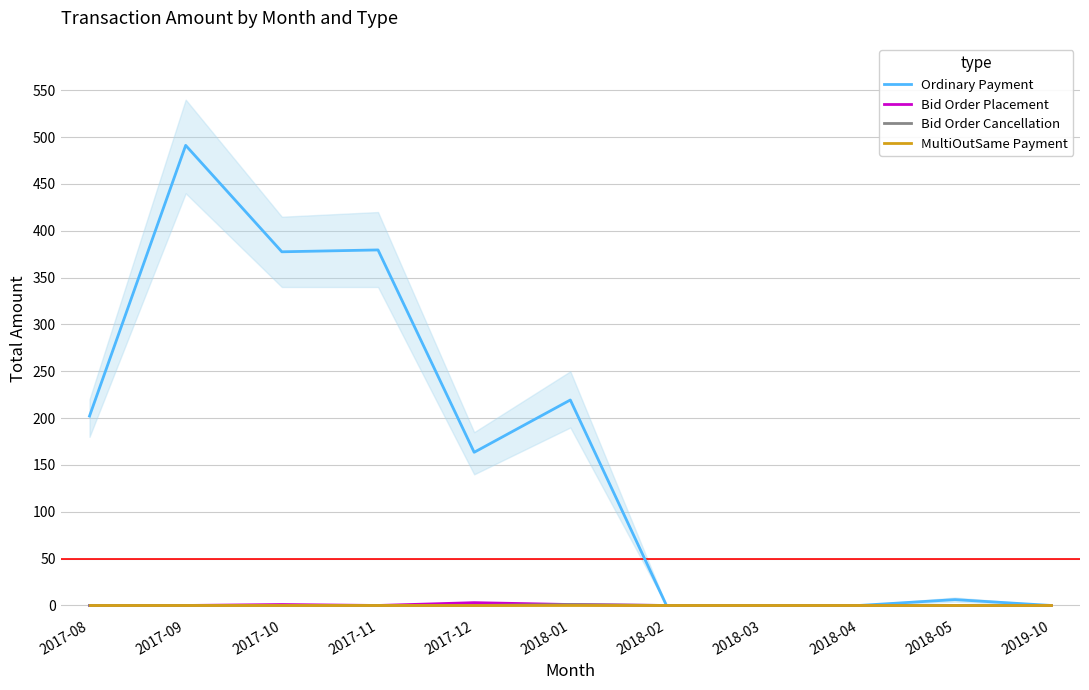

True or false: Ordinary Payment has a value of 97.4 at 2017-11.

False